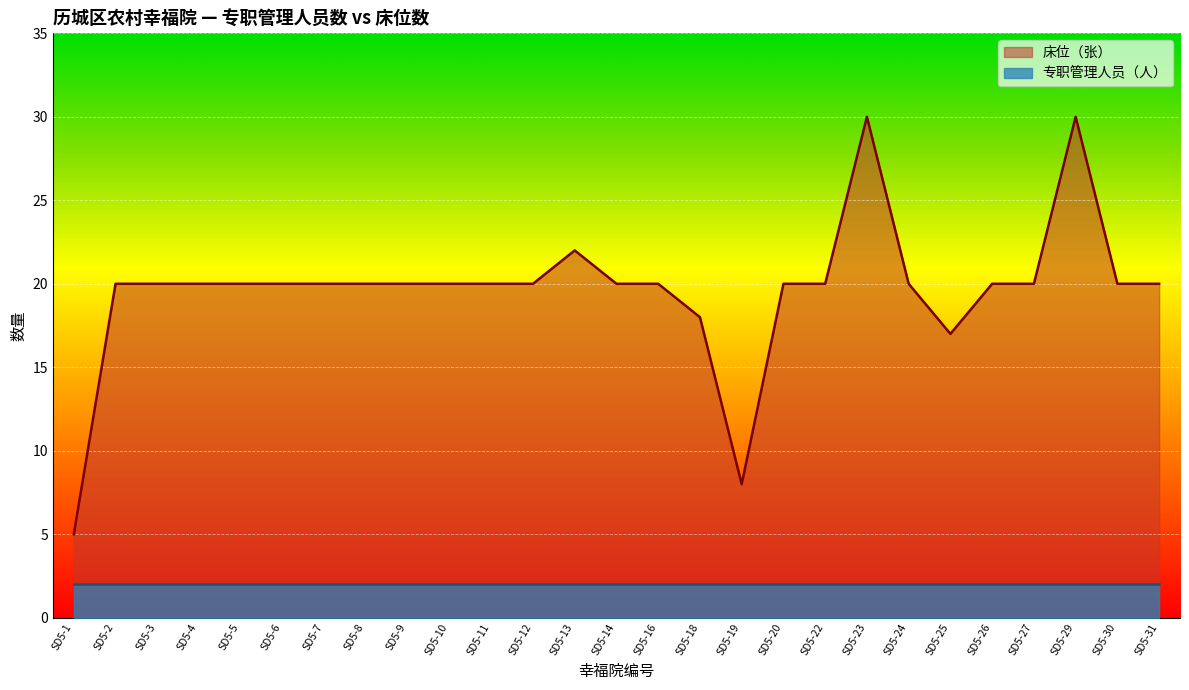

At which label is the value closest to 17?

SD5-25